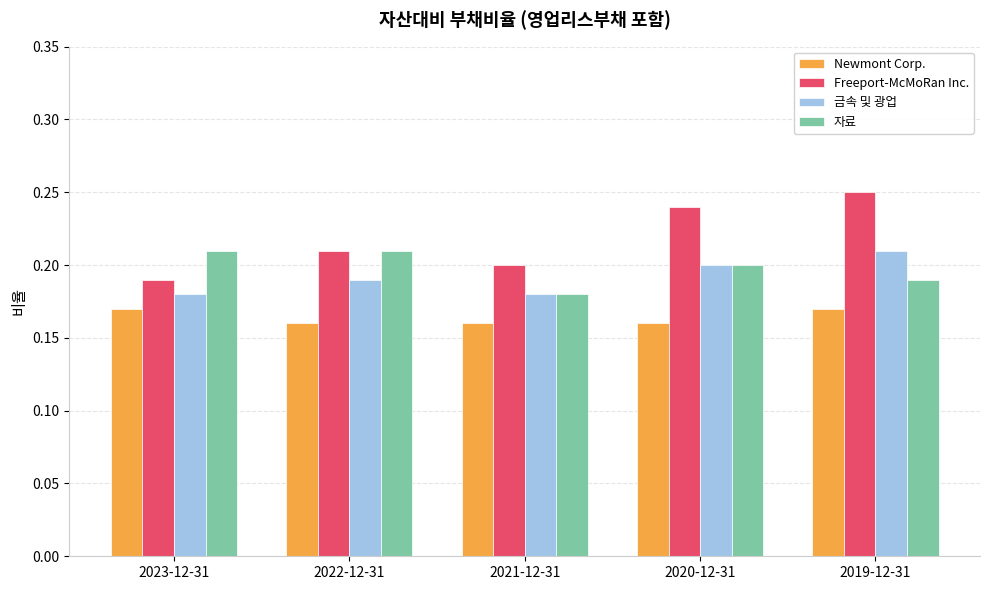

Which series has the largest range (max minus min)?

Freeport-McMoRan Inc.